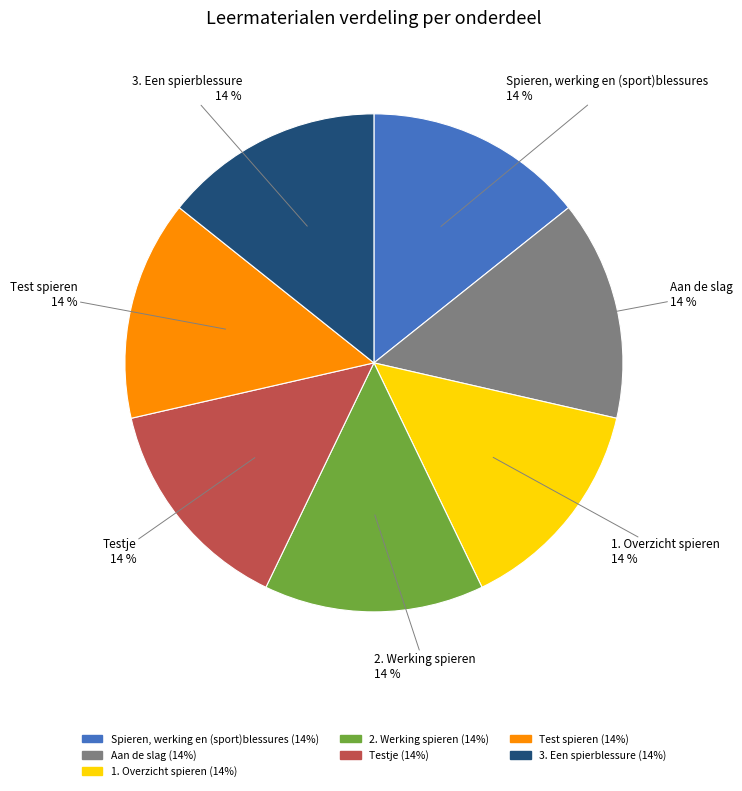

What is the ratio of the value at Testje to the value at 2. Werking spieren?

1.0